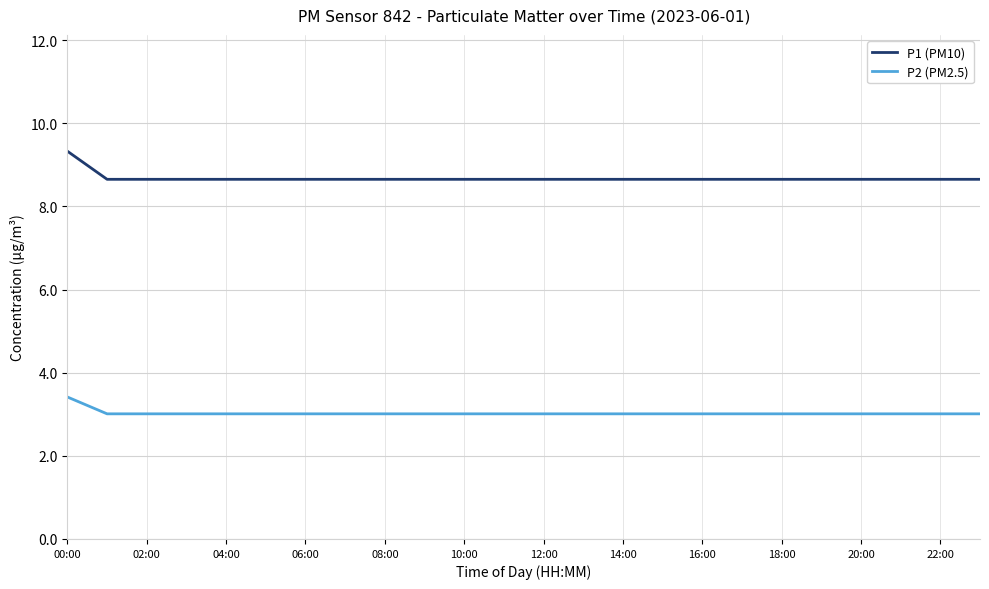

True or false: P1 (PM10) and P2 (PM2.5) intersect in this chart.

False